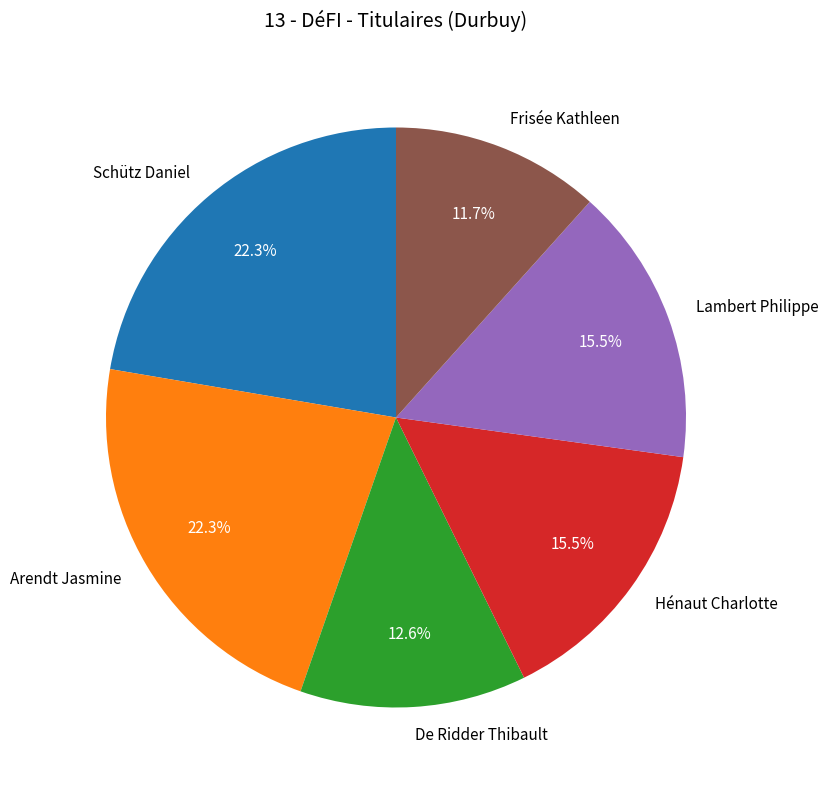

What is the ratio of the value at Schütz Daniel to the value at Hénaut Charlotte?

1.4